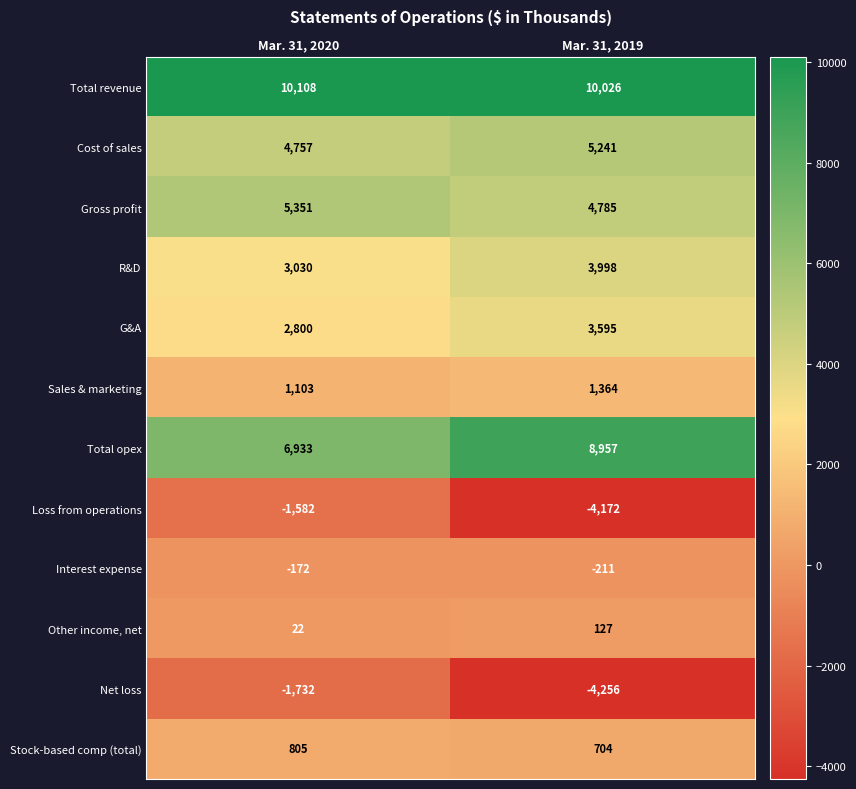

What is the sum of the Total opex values at Mar. 31, 2019 and Mar. 31, 2020?

15890